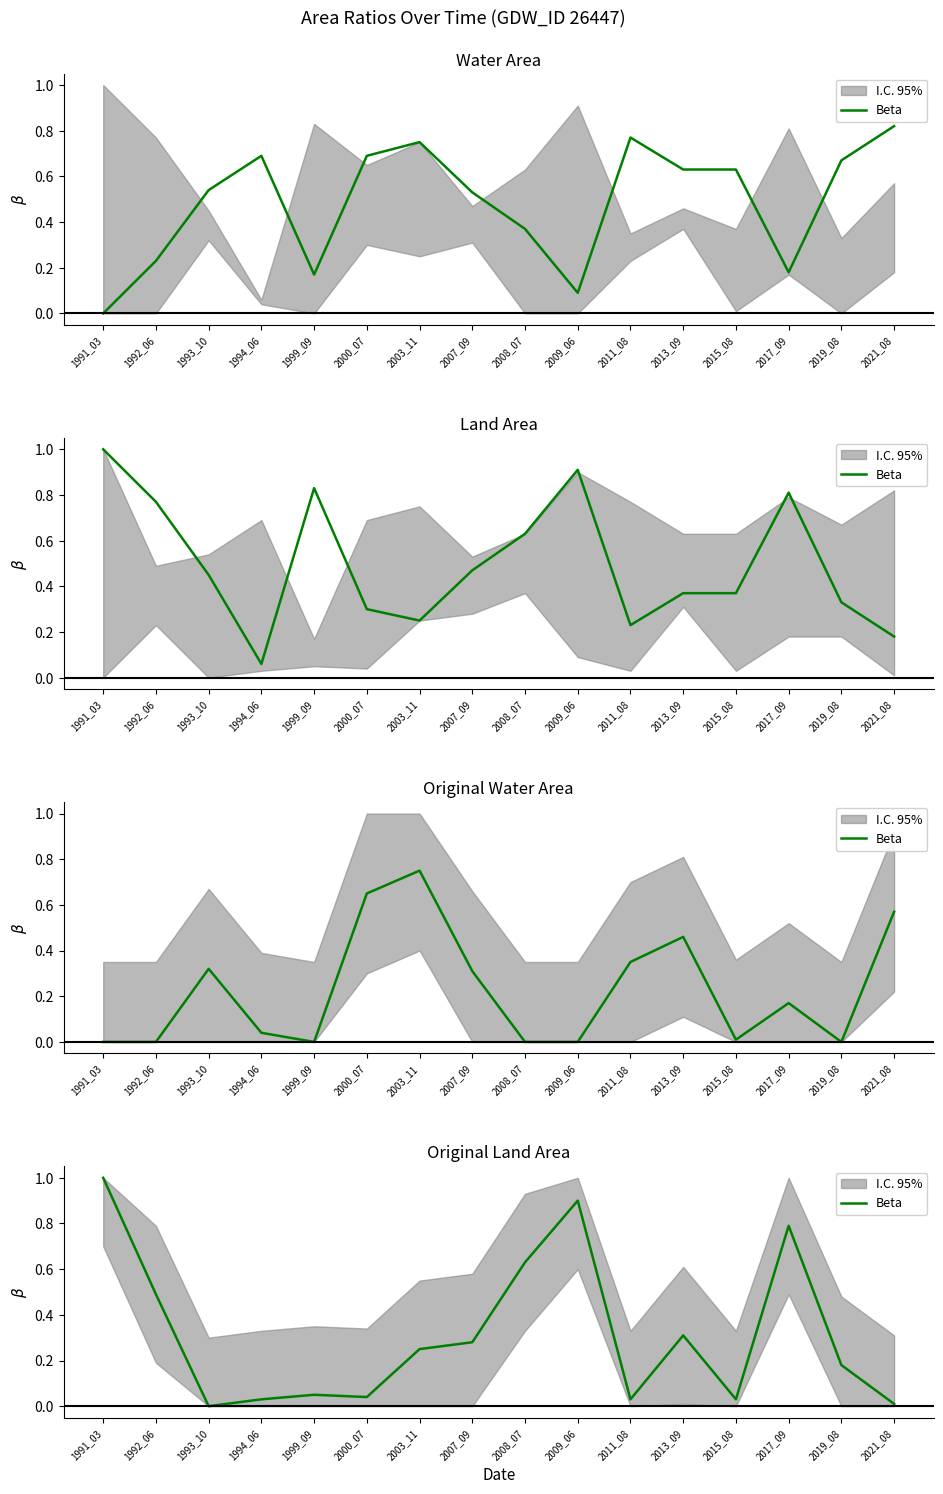

What is the difference between the maximum and second lowest values?

1.0